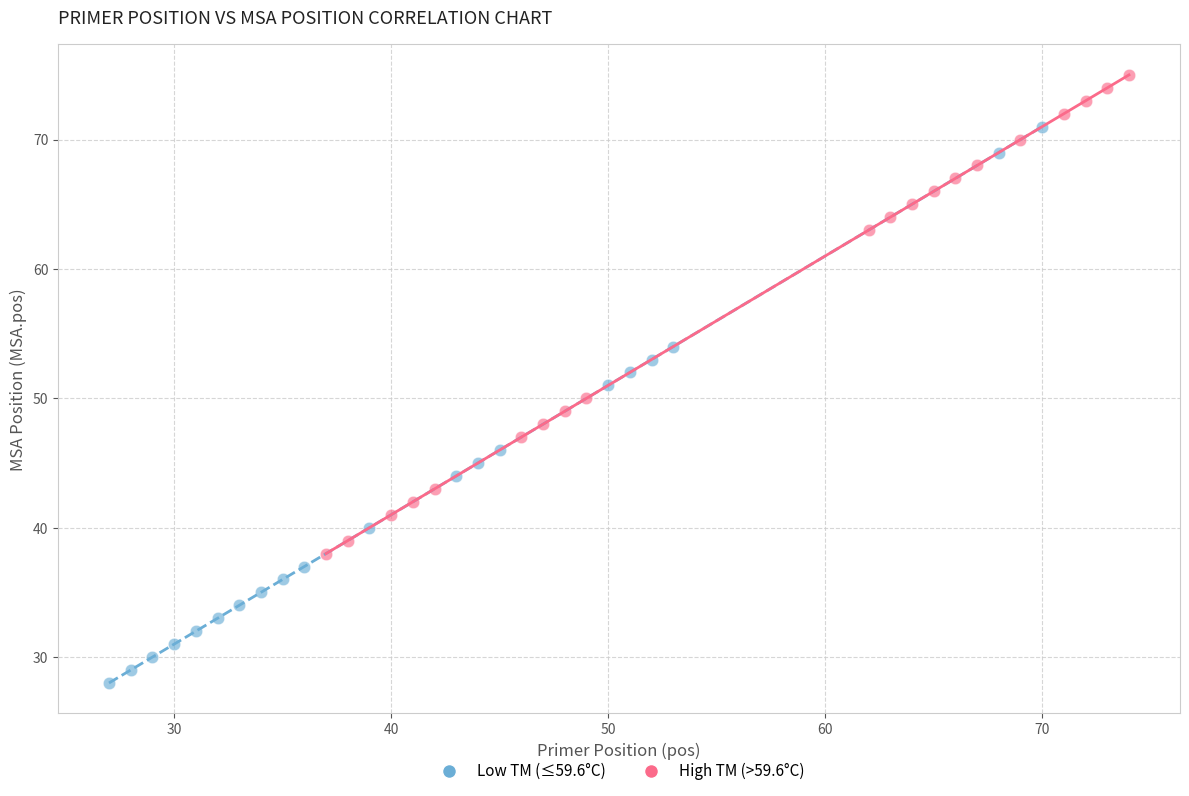

Which series has the widest spread of Y values?

Low TM (≤59.6°C)